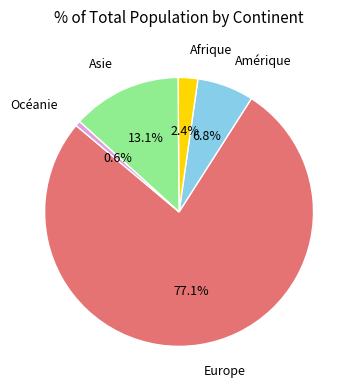

Does any single category account for the majority?

Yes